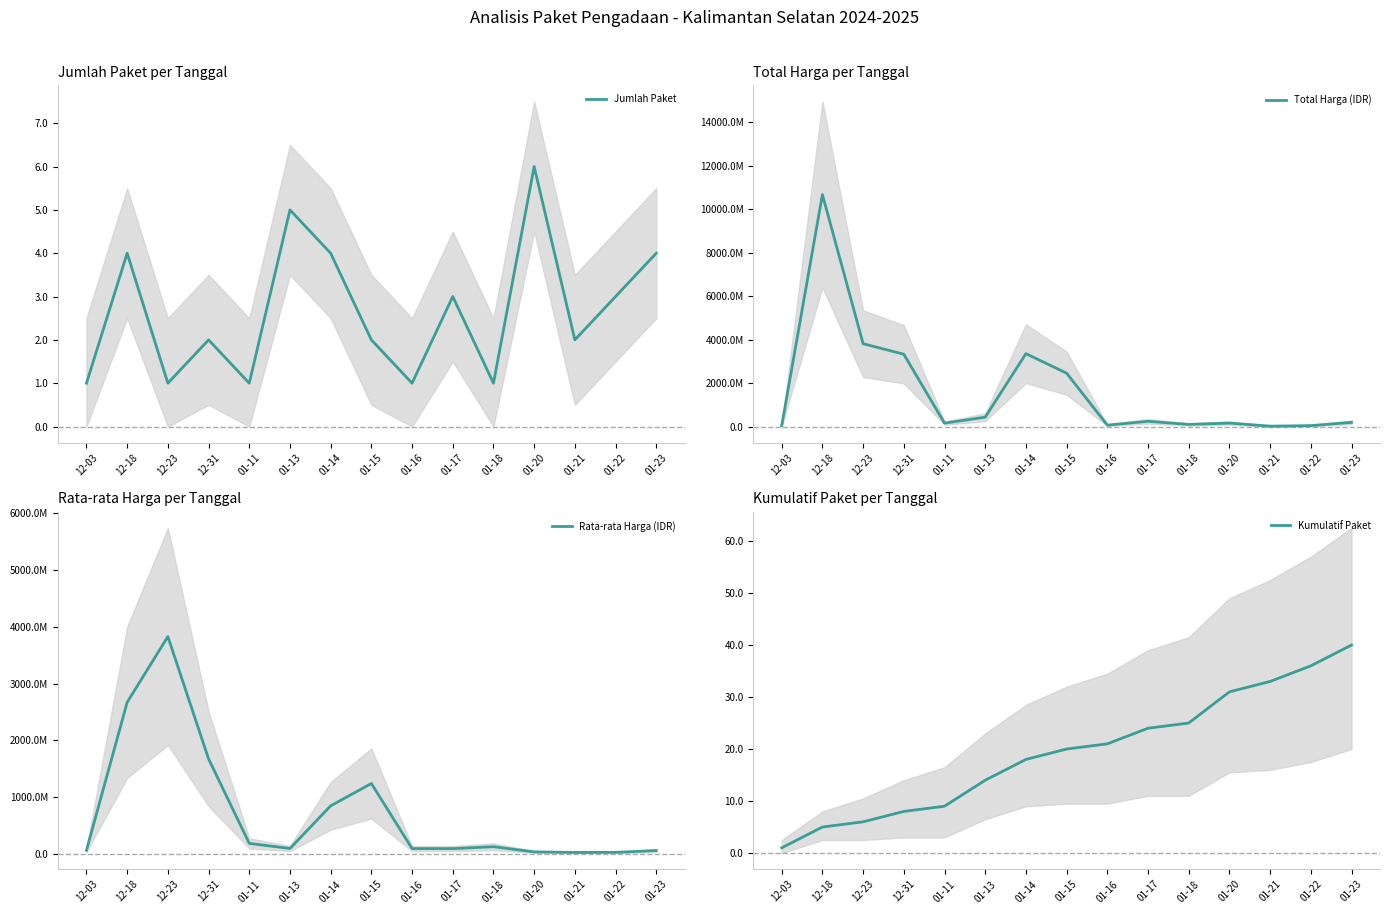

Where is the first local minimum for Jumlah Paket?

12-23